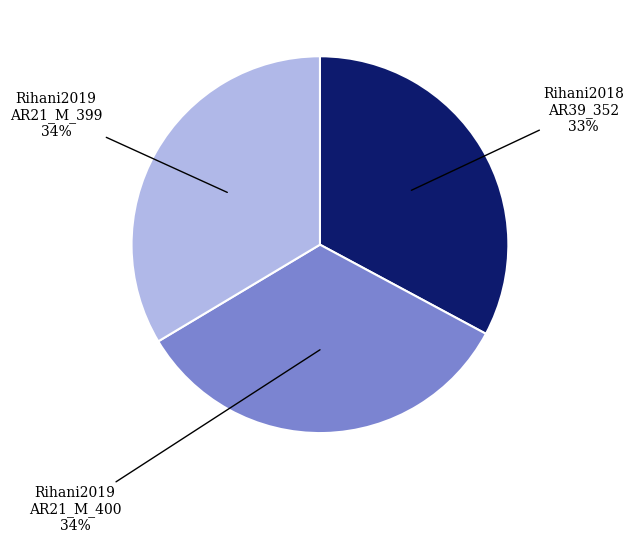

Is there a majority slice in this chart?

No